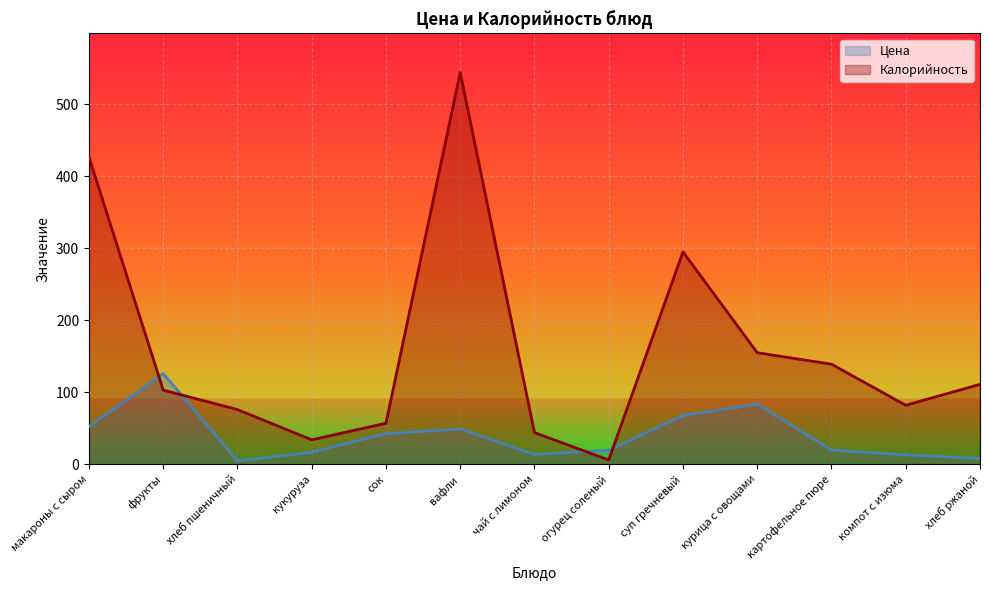

What is the minimum value shown in the chart?

4.6